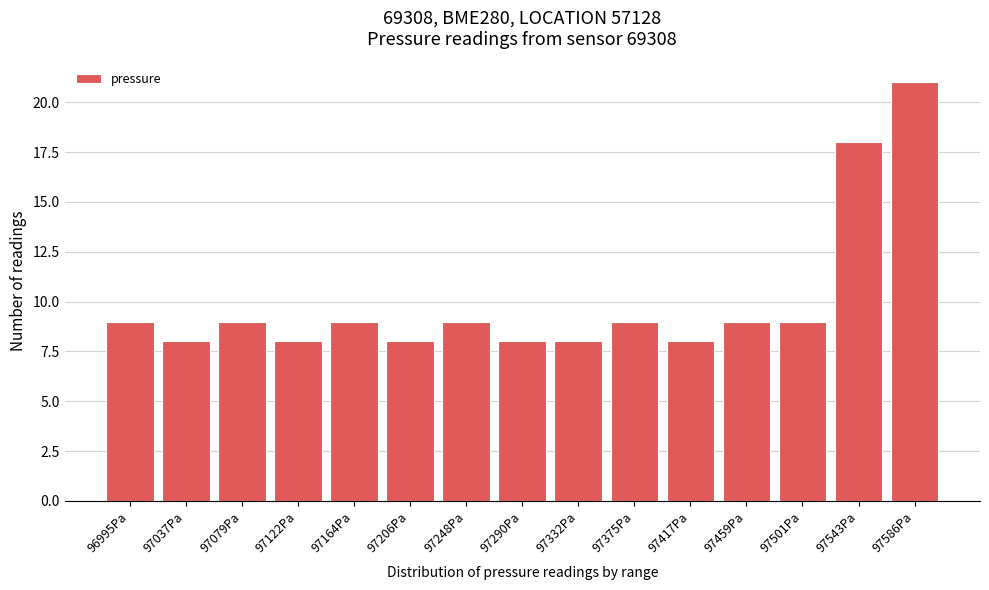

Reading left to right, what are all the values shown in this chart?

9	8	9	8	9	8	9	8	8	9	8	9	9	18	21